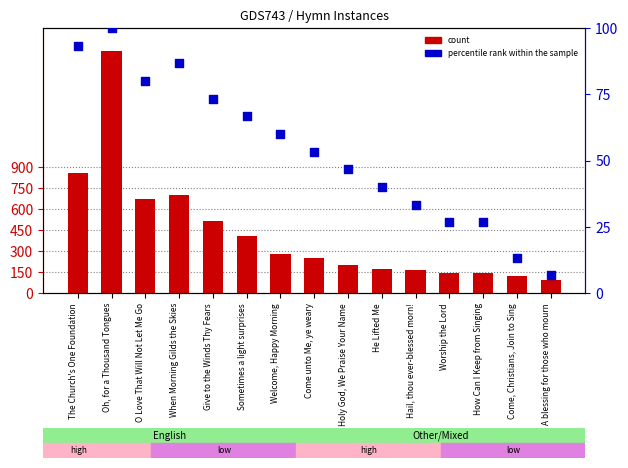

What is the total value across all series at Oh, for a Thousand Tongues?

1834.0